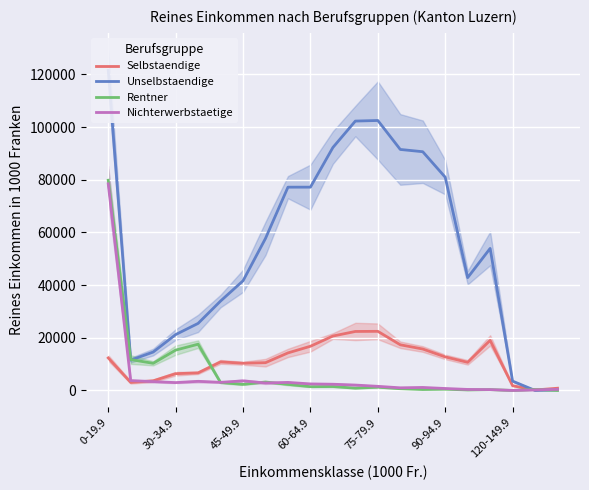

The Nichterwerbstaetige series shows 311.6 at 17. True or false?

True